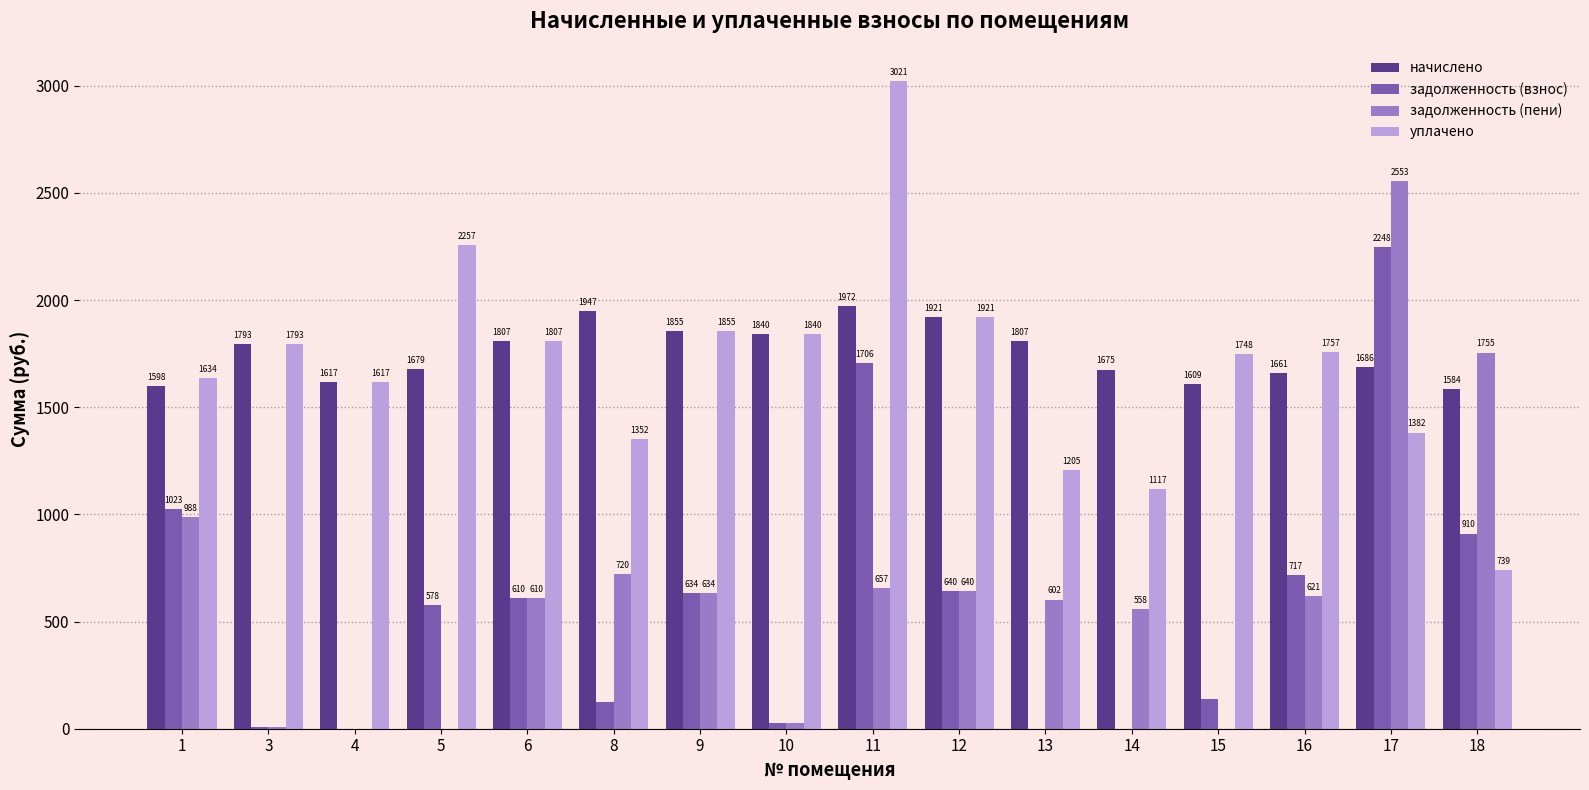

Is the value of уплачено at 8 greater than the value of начислено at 1?

No